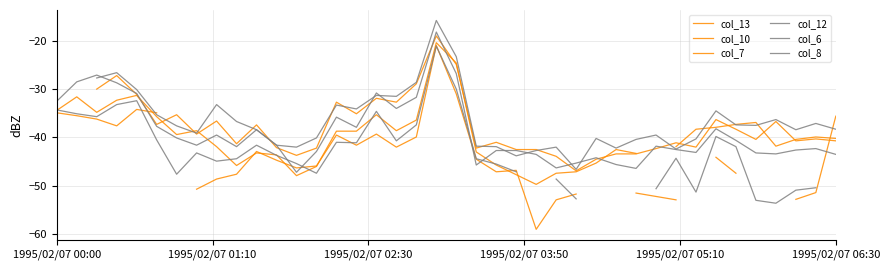

Which has a higher value, 17 or 25?

17